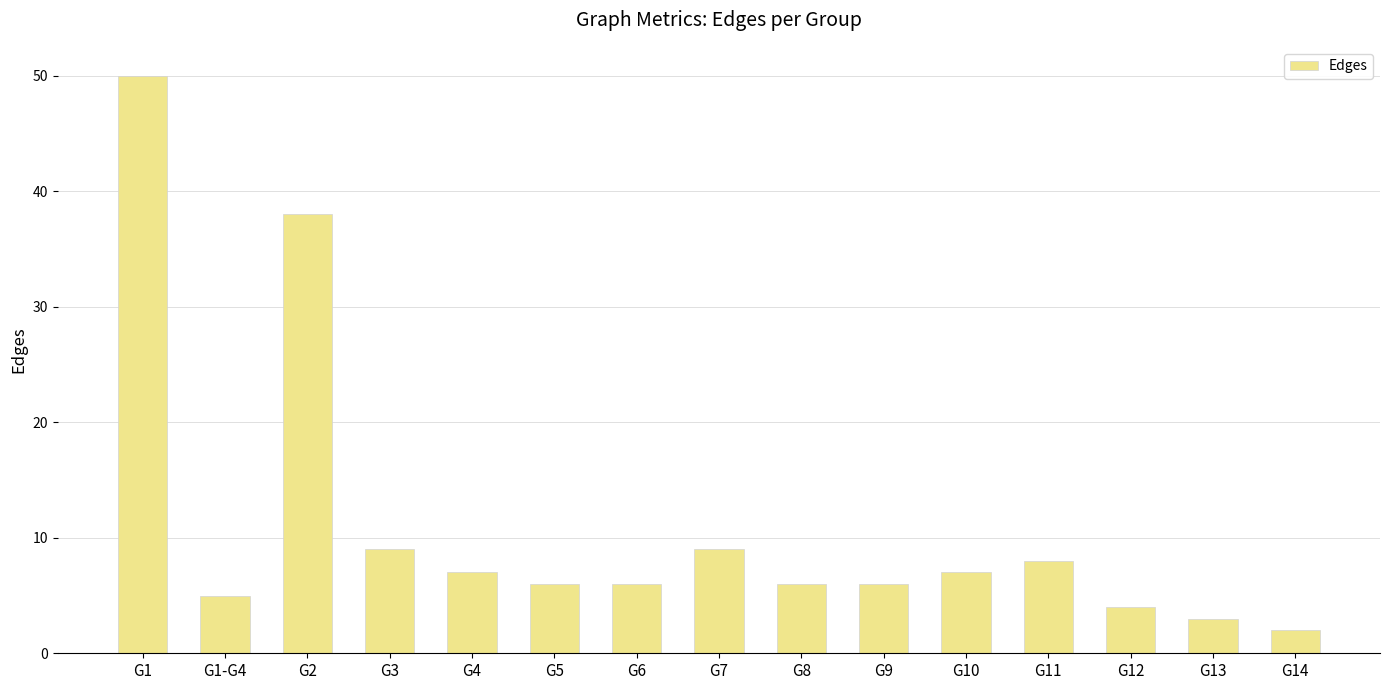

At which label does the data first exceed 6?

G1